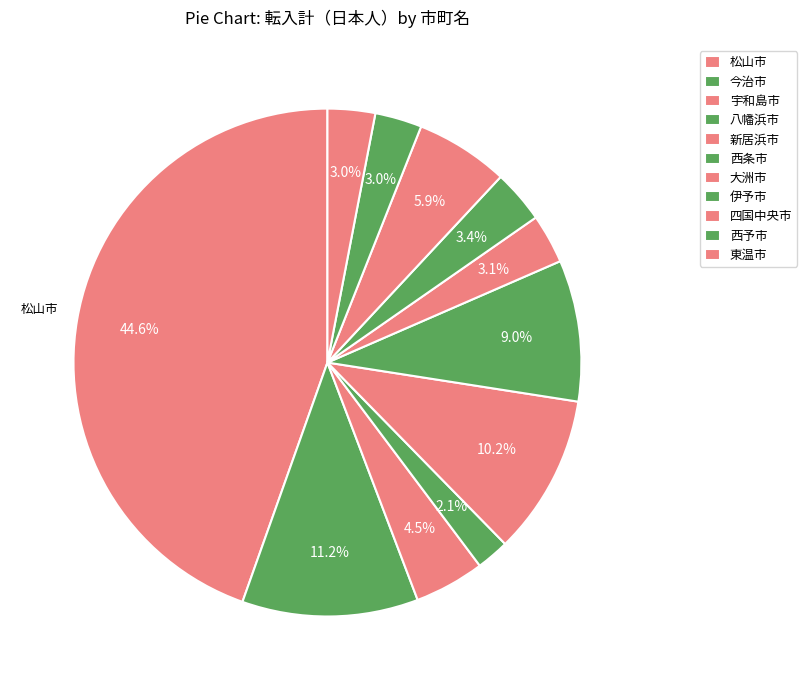

Rank the categories by value from lowest to highest.

八幡浜市, 西予市, 東温市, 大洲市, 伊予市, 宇和島市, 四国中央市, 西条市, 新居浜市, 今治市, 松山市